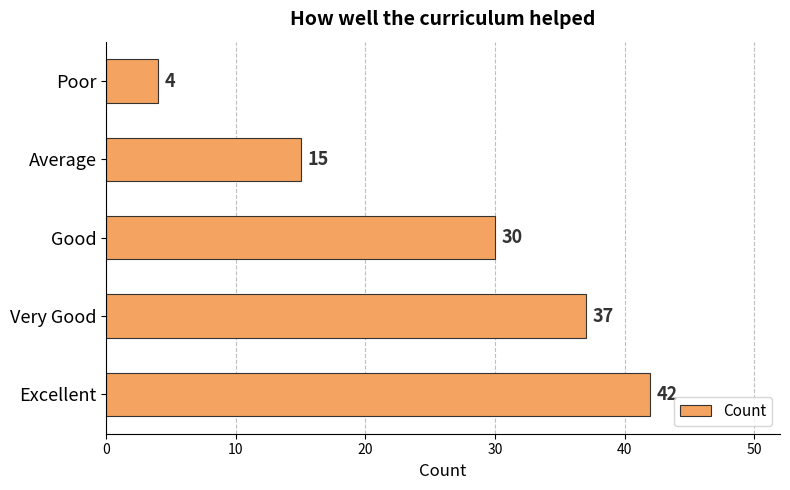

List the labels in order of value, largest first.

Excellent, Very Good, Good, Average, Poor